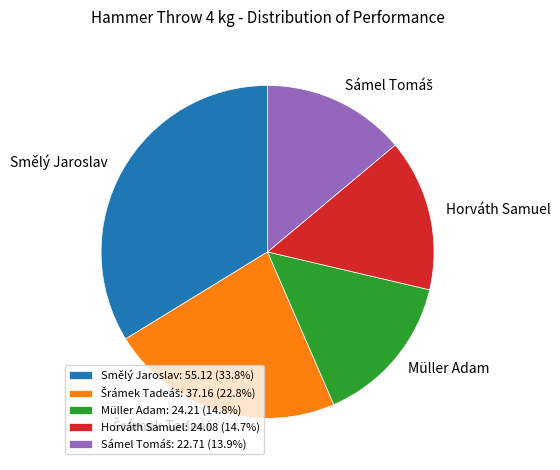

Does Smělý Jaroslav: 55.12 (33.8%) represent more than half of the total?

No